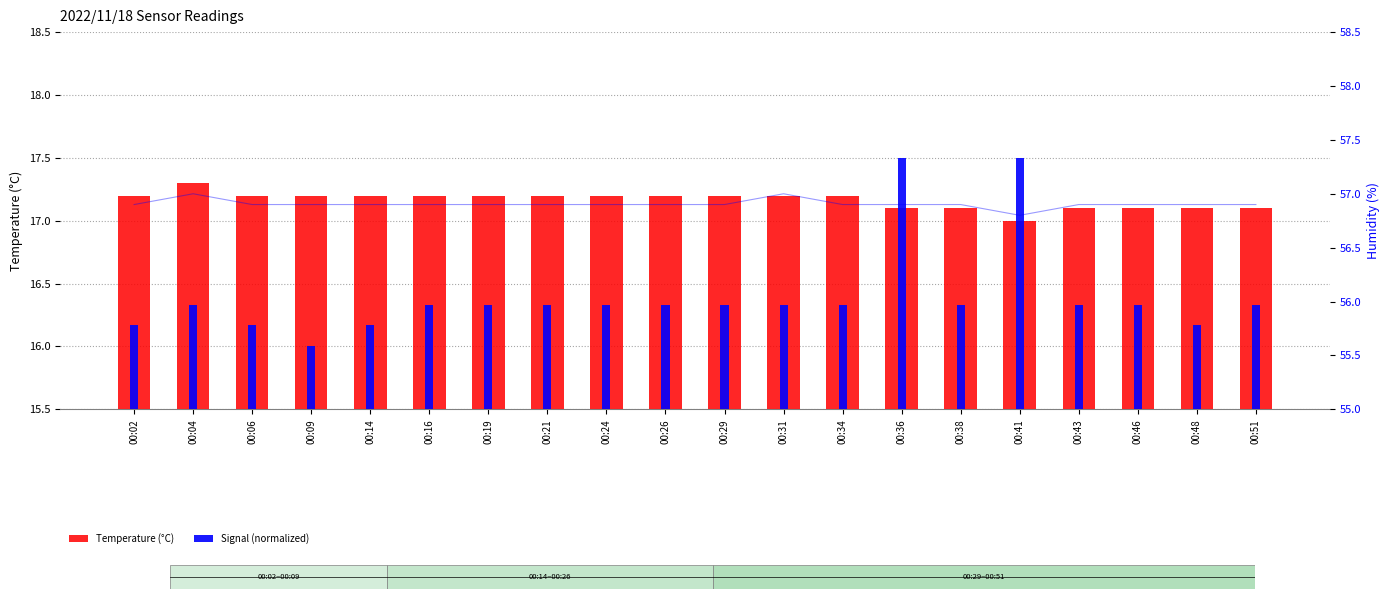

Between 00:16 and 00:31, which is larger?

00:16